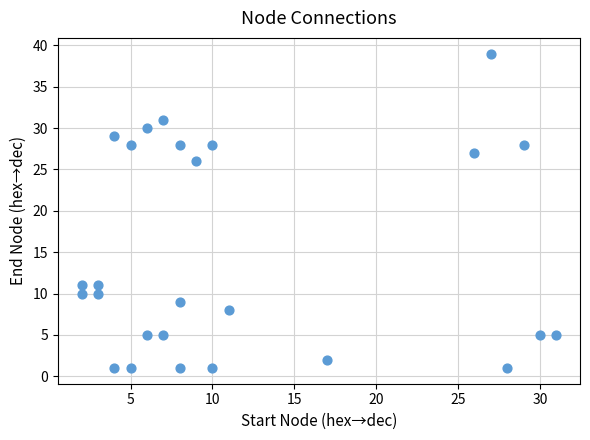

What Y value in the scatter plot is closest to 20?

26